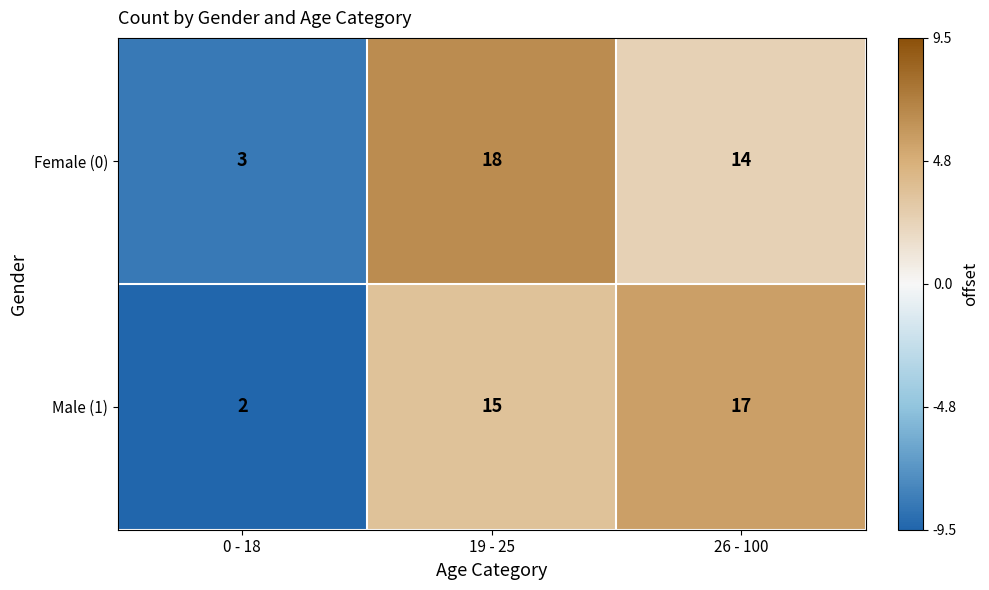

Which category has the highest value across all series?

19 - 25